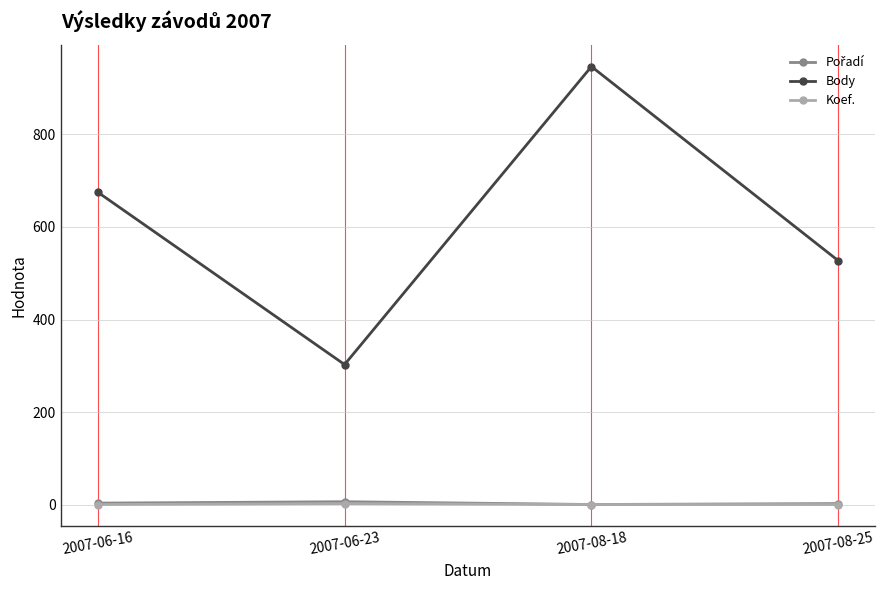

Count the number of categories in the chart.

4